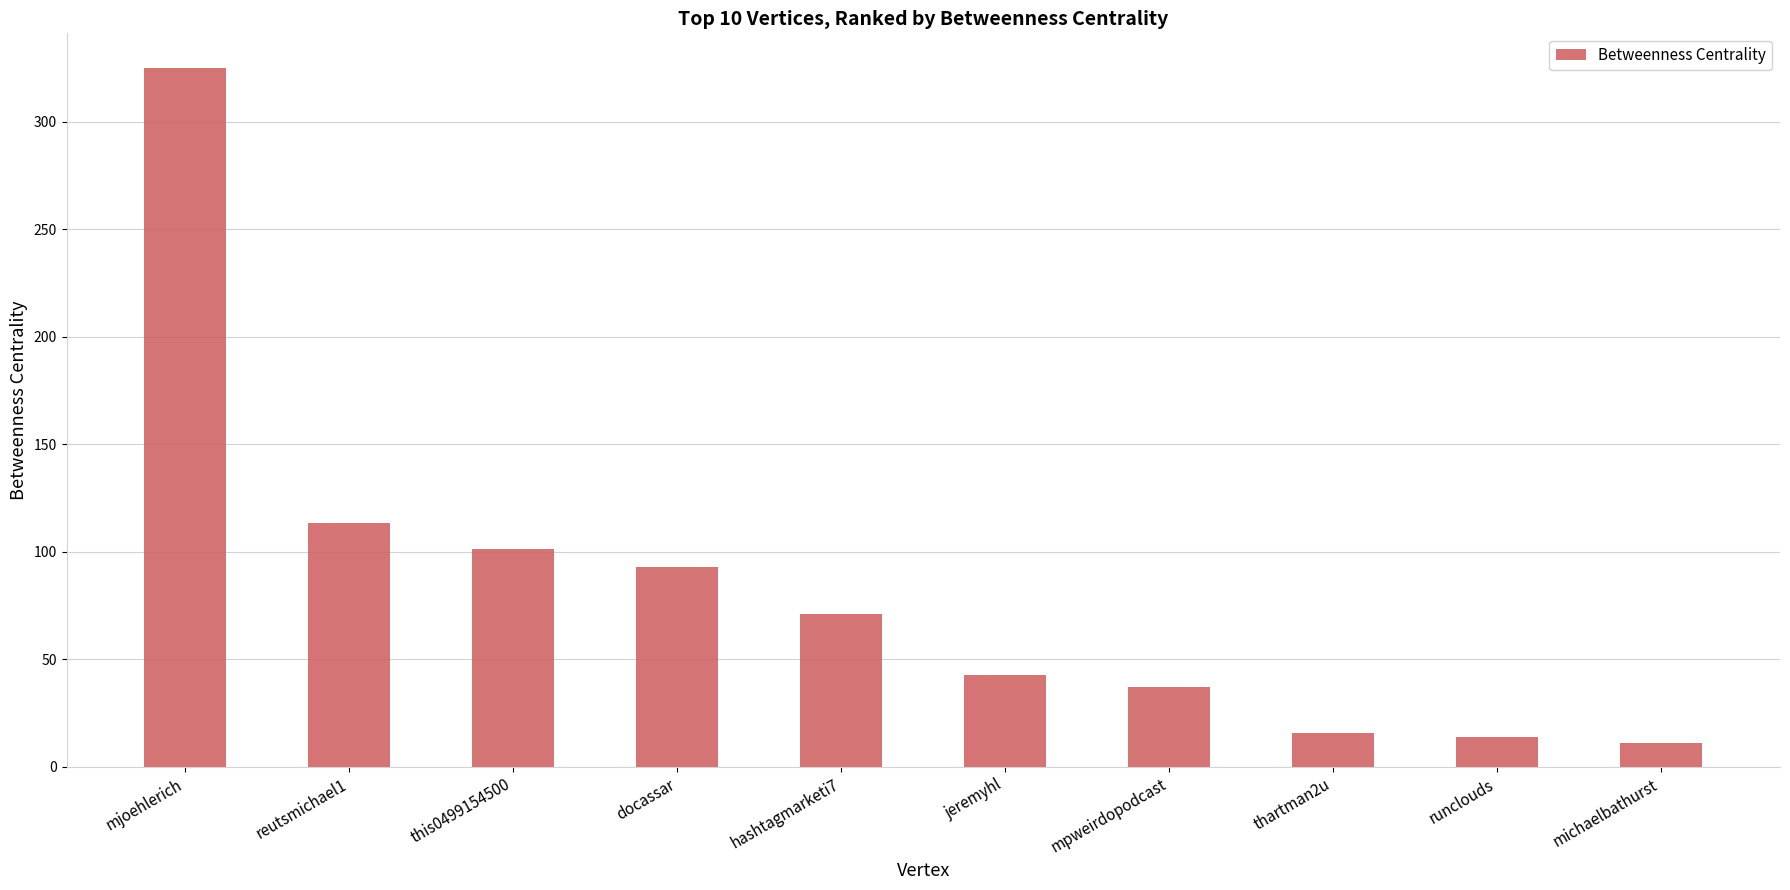

What is the label of the 2nd bar from the right?

runclouds